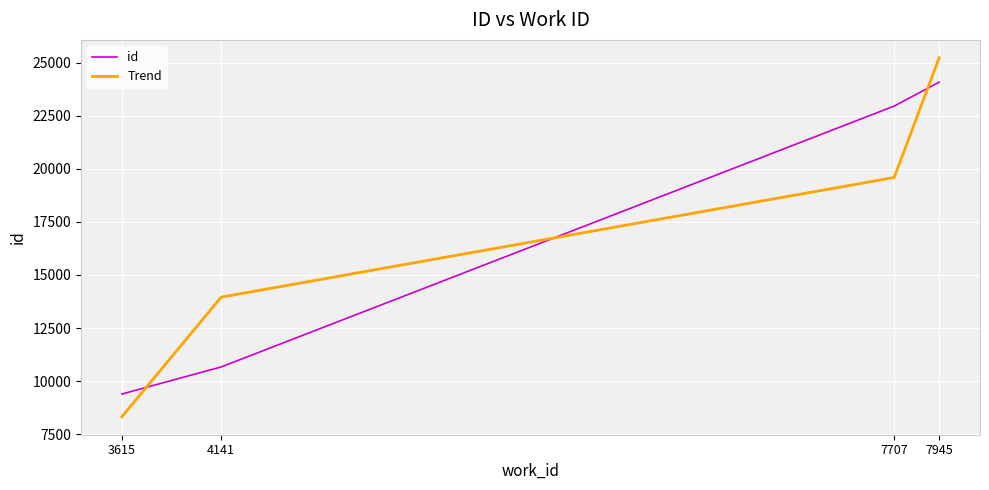

Which series has the widest spread of values?

Trend